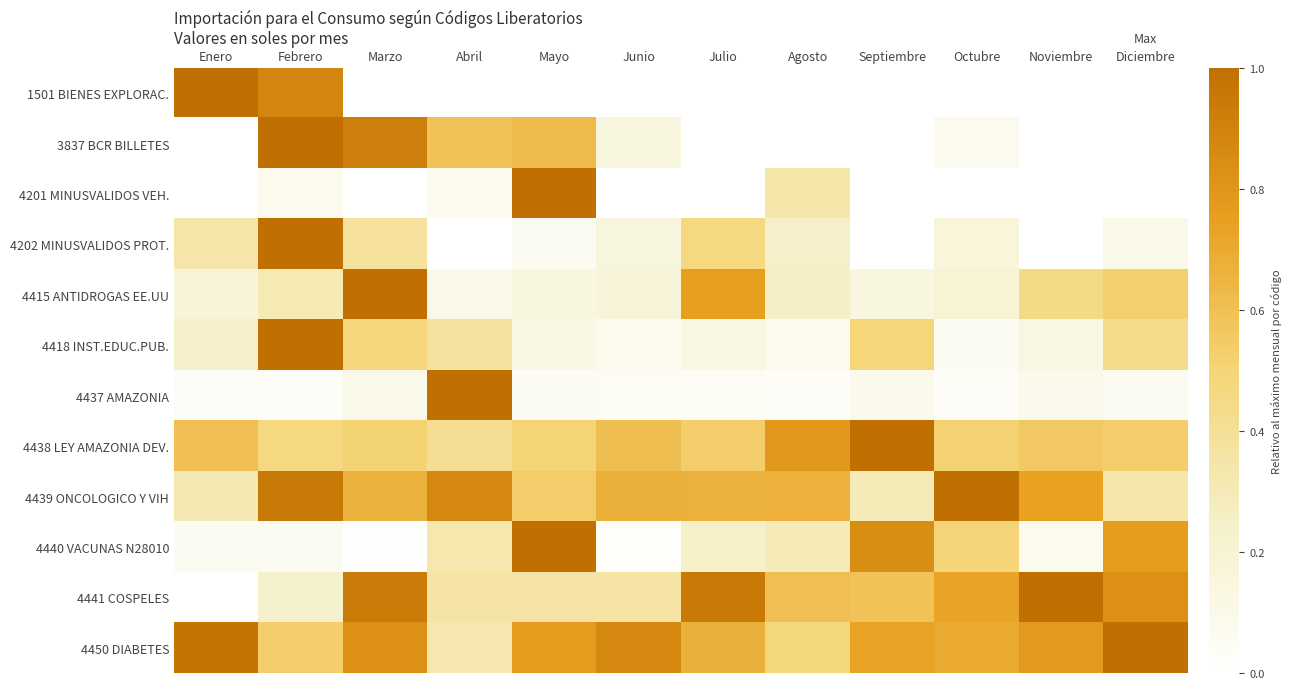

Which series has the largest range (max minus min)?

1501 BIENES EXPLORAC.